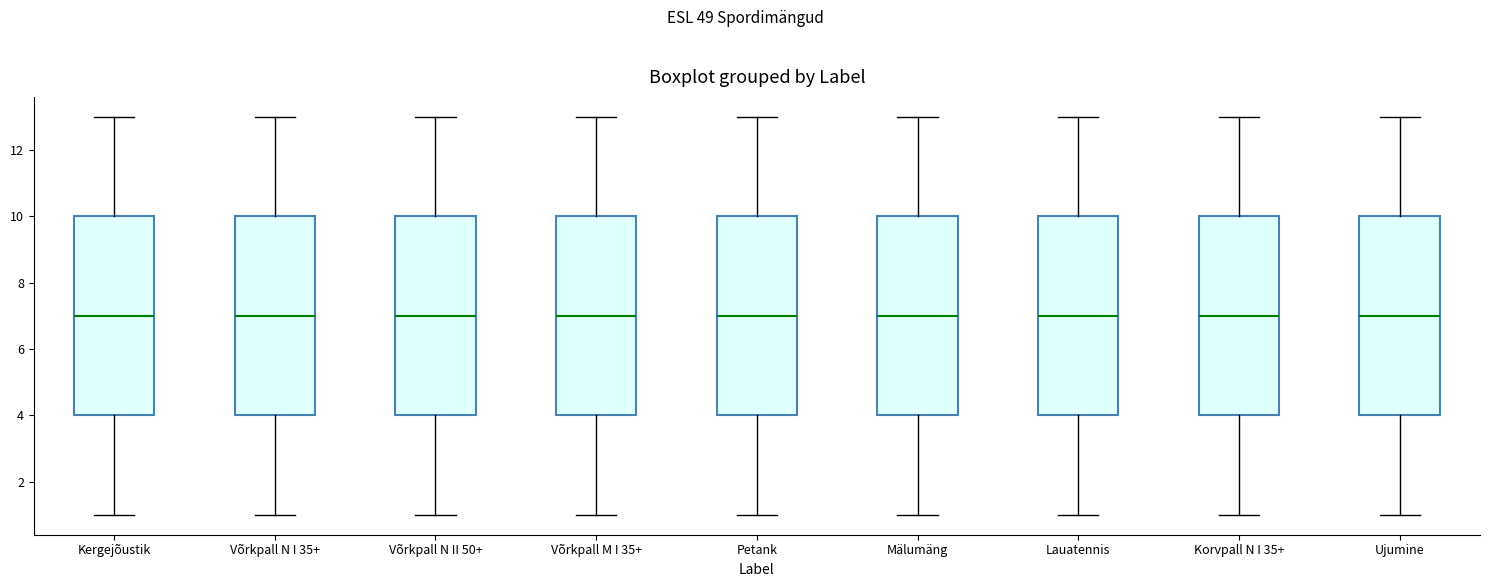

Where does the median line of the box for Võrkpall N I 35+ sit on the y-axis? The values are not printed on the chart, so give them approximately, as read against the axis.

7